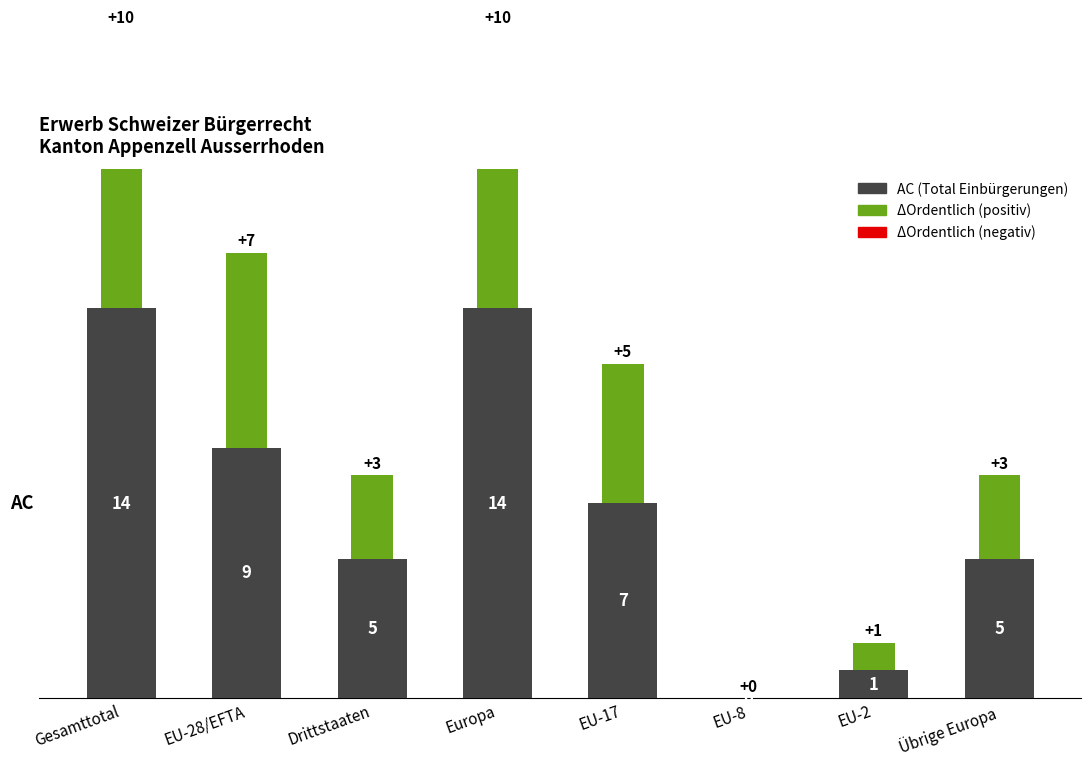

Which has a higher value, EU-8 or Drittstaaten?

Drittstaaten